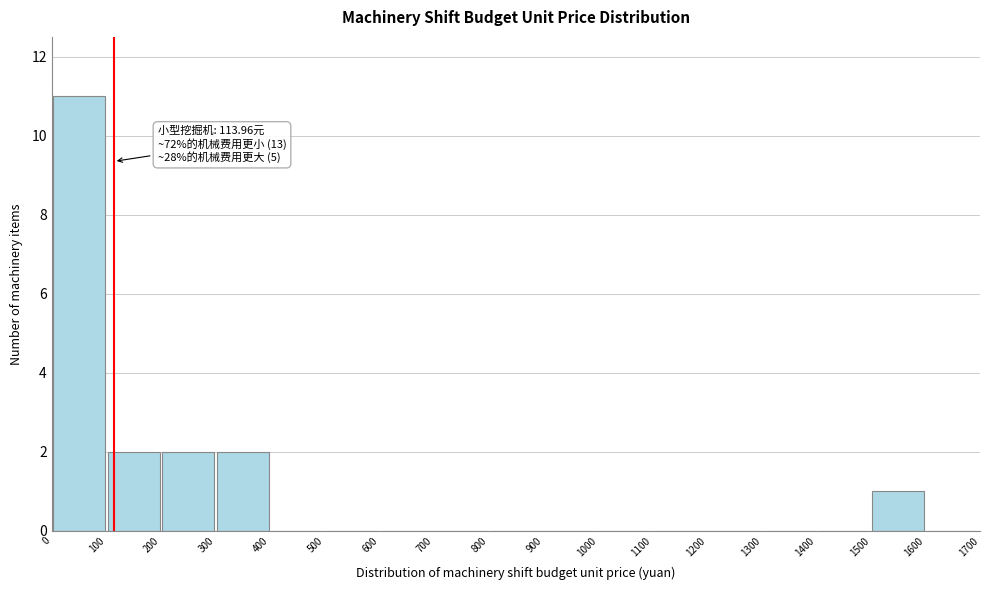

Which range on the x-axis has the tallest bar?

0 to 100